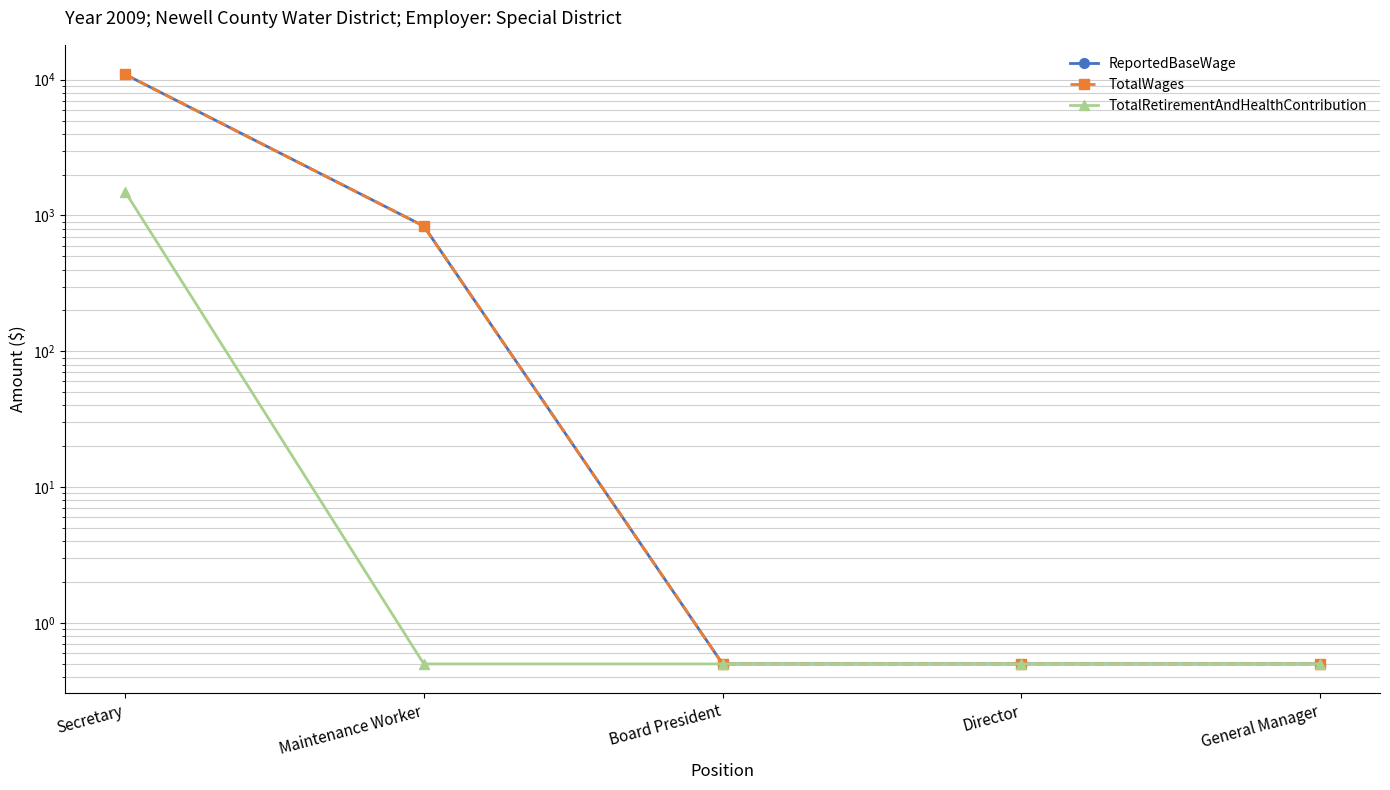

What is the sum of all TotalRetirementAndHealthContribution values?

1502.0